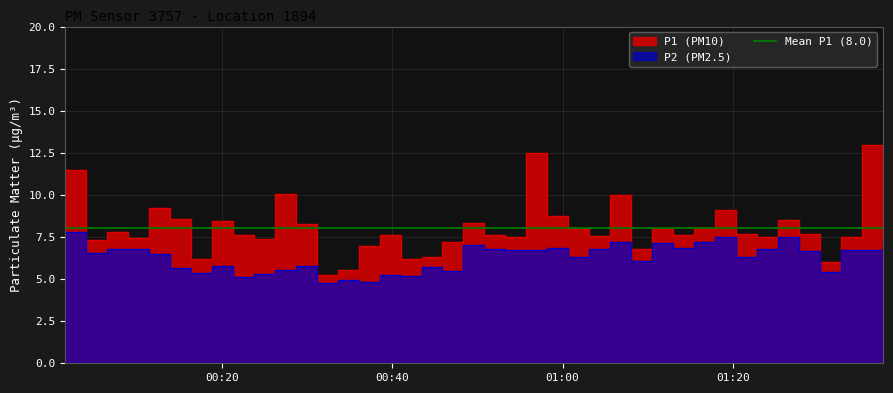

At which category does P2 reach its first local peak?

2023-04-24T00:06:30